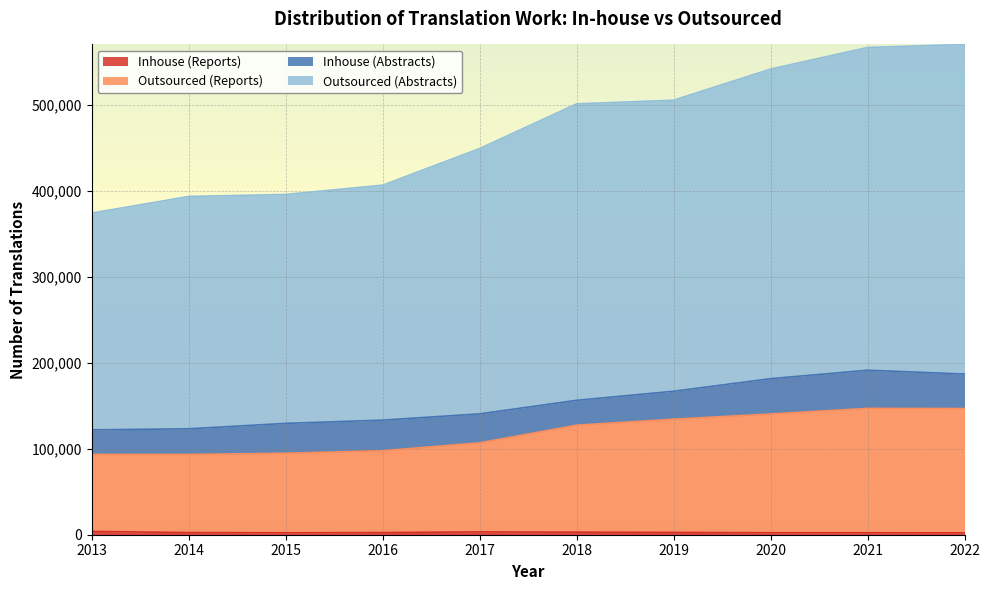

How many data points in Outsourced (Abstracts) are above 501339?

4